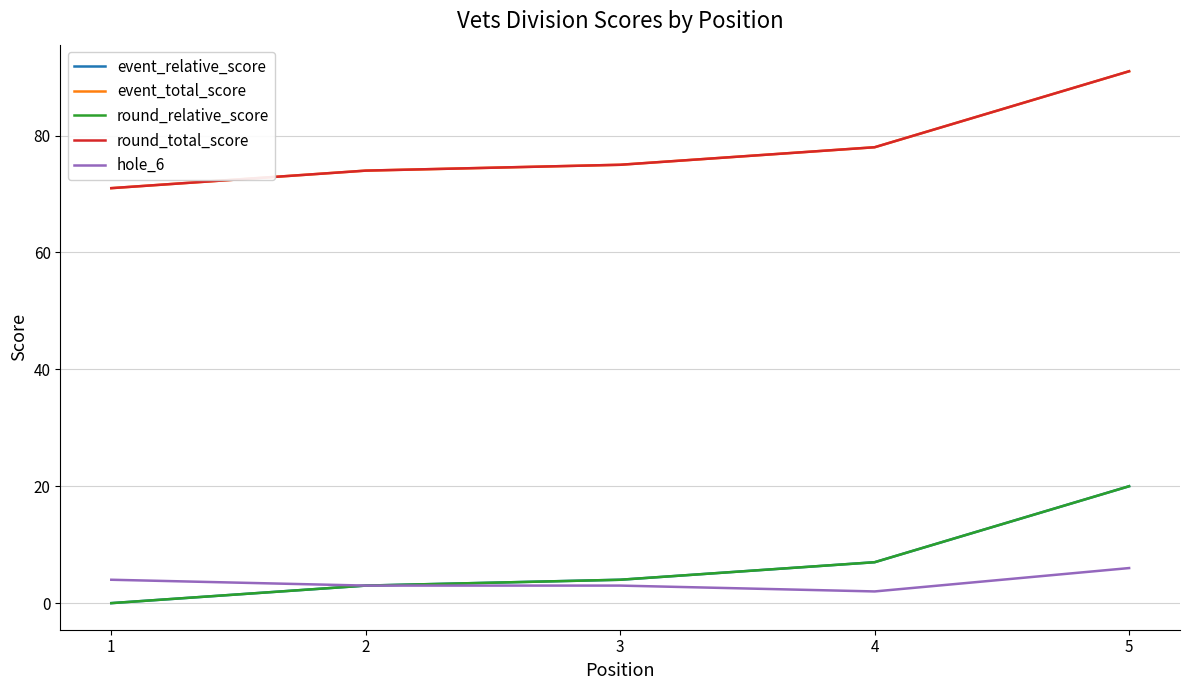

The event_relative_score series shows 10 at 1. True or false?

False